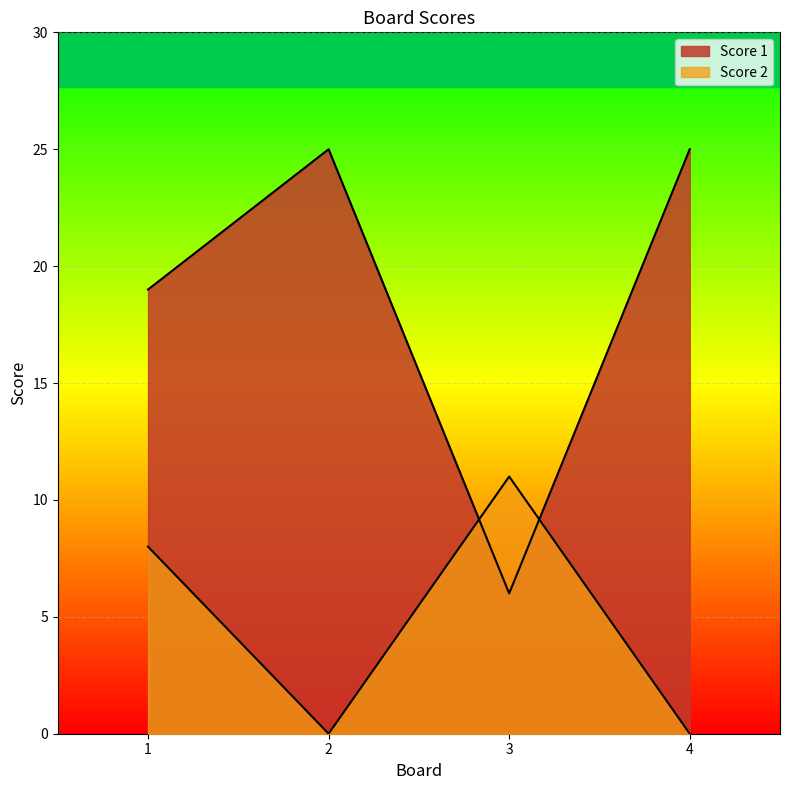

What are all the series names shown in the legend?

Score 1, Score 2